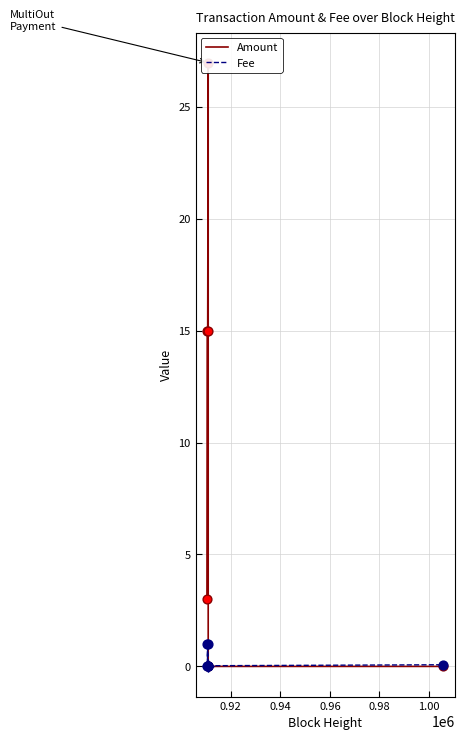

Which series reaches the minimum Y coordinate?

Amount